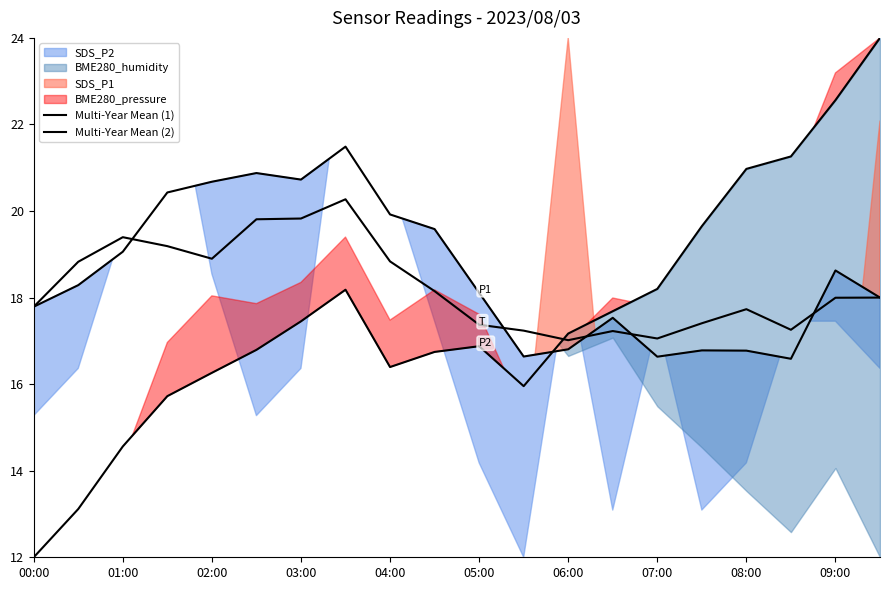

What is the spread (max minus min) of values at 08:00?

4.2